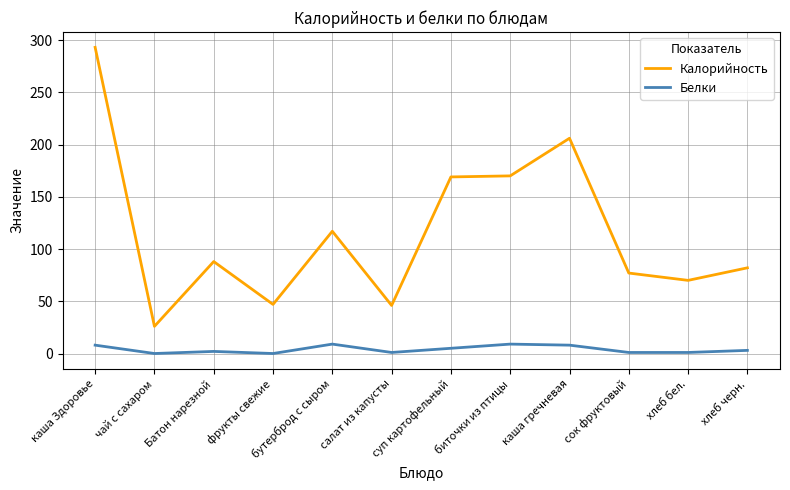

Where is the first local minimum for Калорийность?

чай с сахаром